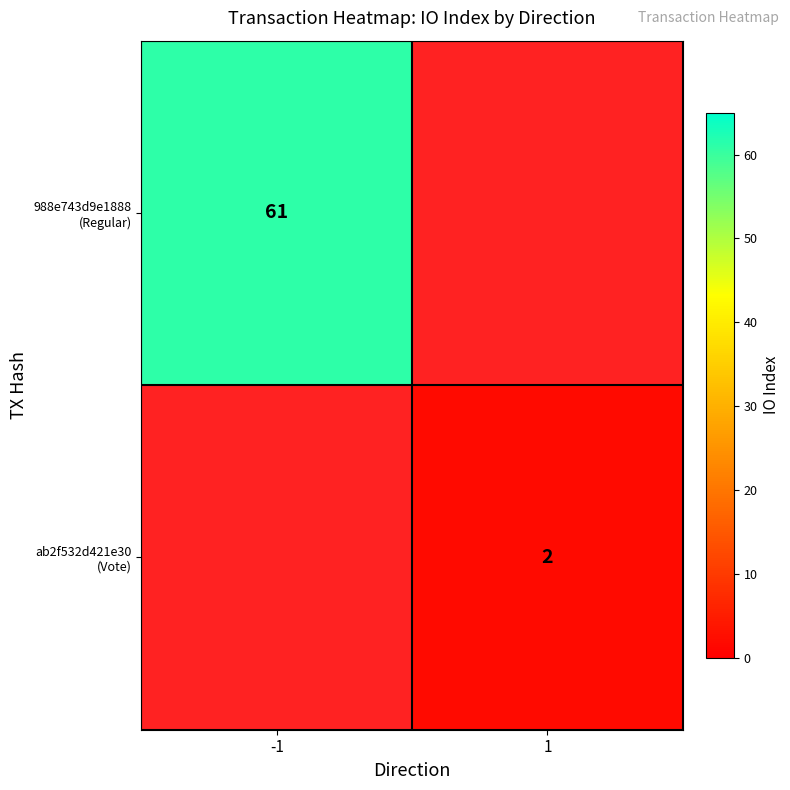

Which series changed the most between -1 and 1?

988e743d9e1888 (Regular)